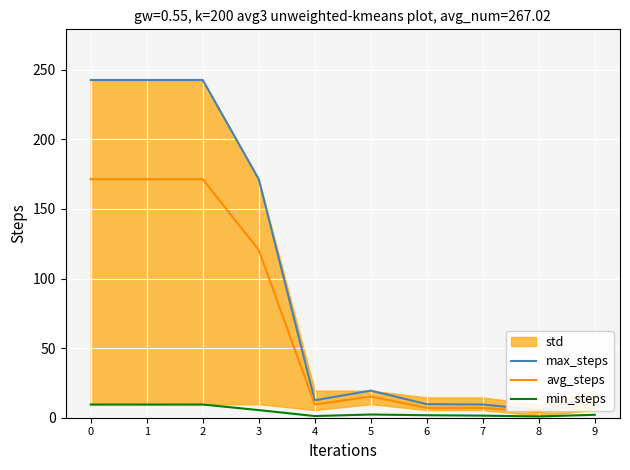

The max_steps series shows 19.4 at 9. True or false?

False